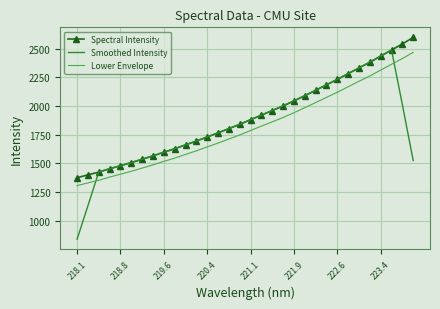

True or false: Spectral Intensity and Lower Envelope intersect in this chart.

False